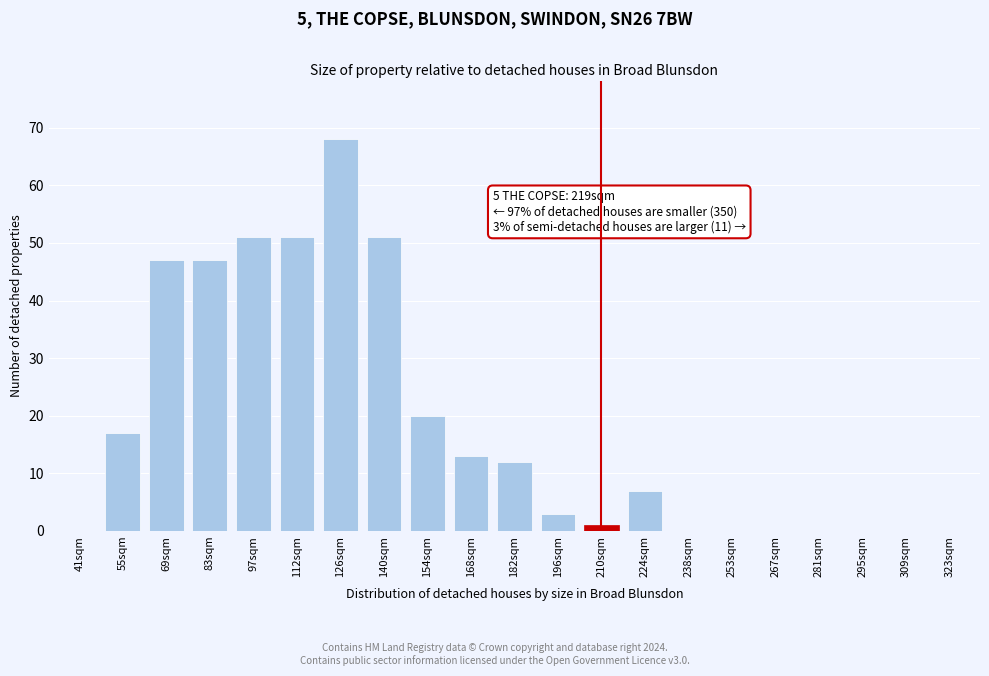

Reading right to left, what are all the values shown in this chart?

323sqm=0	309sqm=0	295sqm=0	281sqm=0	267sqm=0	253sqm=0	238sqm=0	224sqm=7	210sqm=1	196sqm=3	182sqm=12	168sqm=13	154sqm=20	140sqm=51	126sqm=68	112sqm=51	97sqm=51	83sqm=47	69sqm=47	55sqm=17	41sqm=0